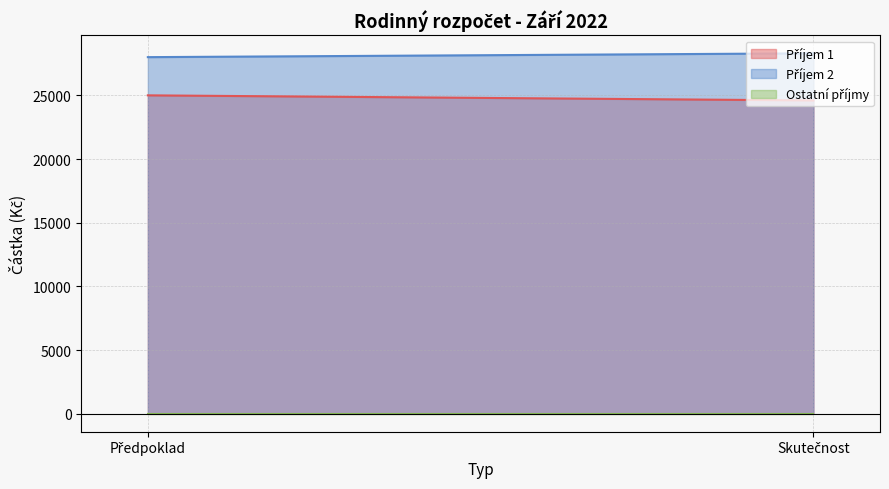

Reading left to right, extract all data points from this chart.

Příjem 1: 25000	24600
Příjem 2: 28000	28300
Ostatní příjmy: 0	0